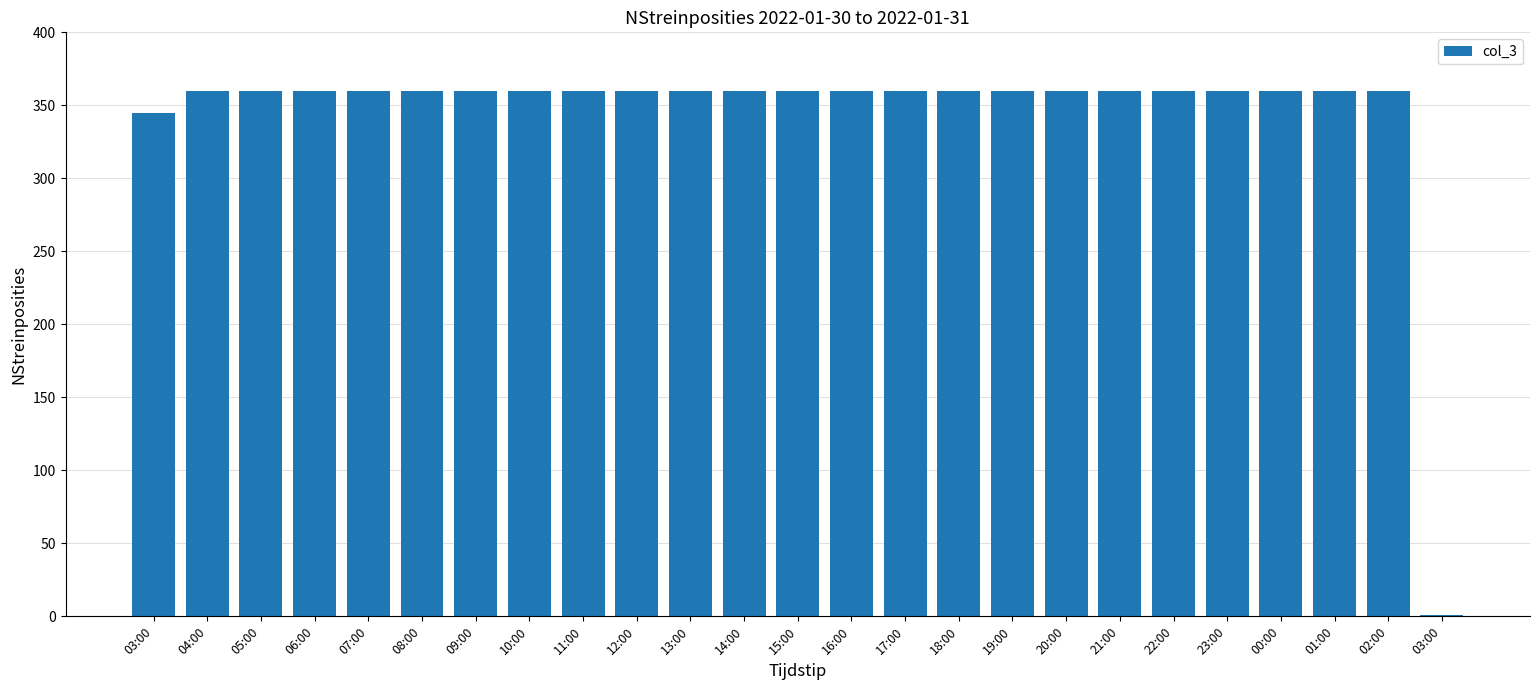

Reading right to left, transcribe all the data shown in this chart.

03:00=1	02:00=360	01:00=360	00:00=360	23:00=360	22:00=360	21:00=360	20:00=360	19:00=360	18:00=360	17:00=360	16:00=360	15:00=360	14:00=360	13:00=360	12:00=360	11:00=360	10:00=360	09:00=360	08:00=360	07:00=360	06:00=360	05:00=360	04:00=360	03:00=345